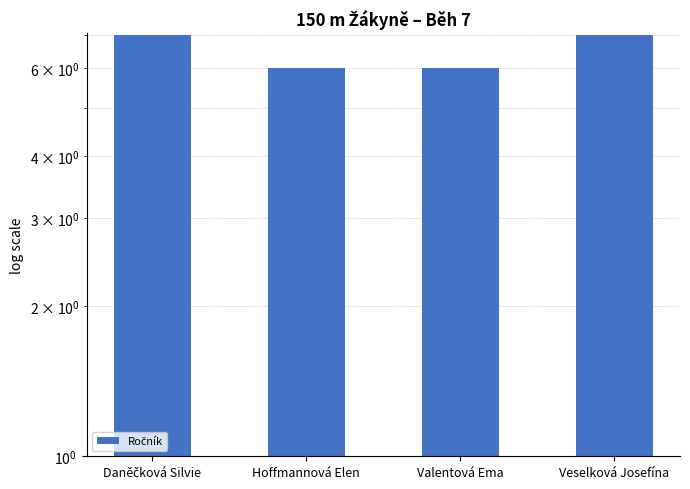

Which label corresponds to the smallest value in the chart?

Hoffmannová Elen